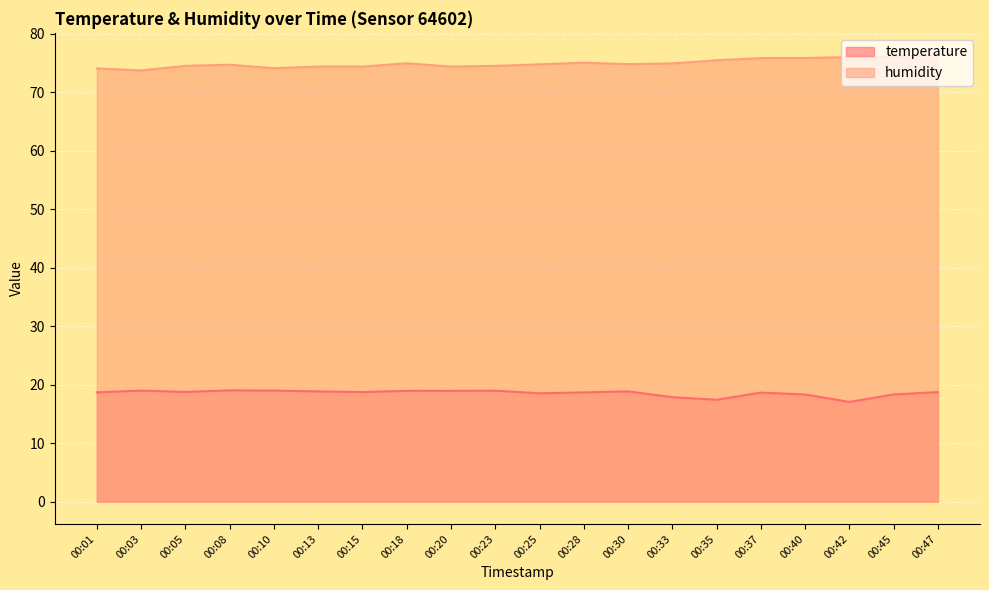

What is the average value of the humidity series?

74.9